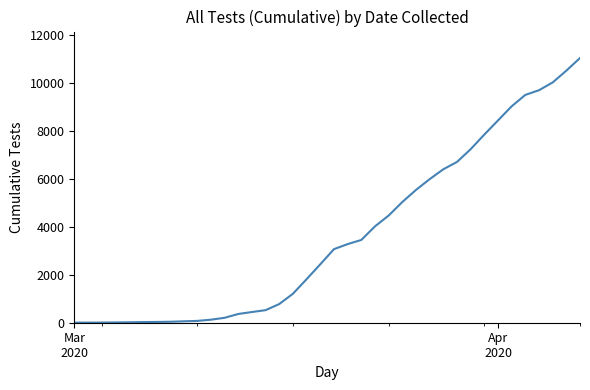

How many distinct data groups are displayed?

1